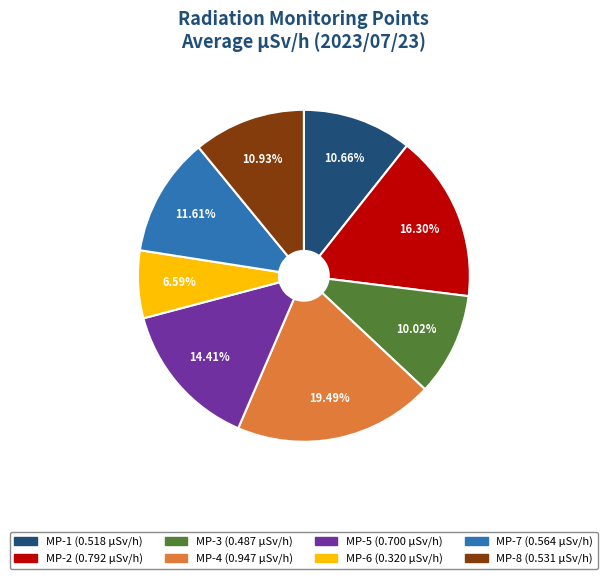

Does MP-8 account for over 50% of the chart?

No